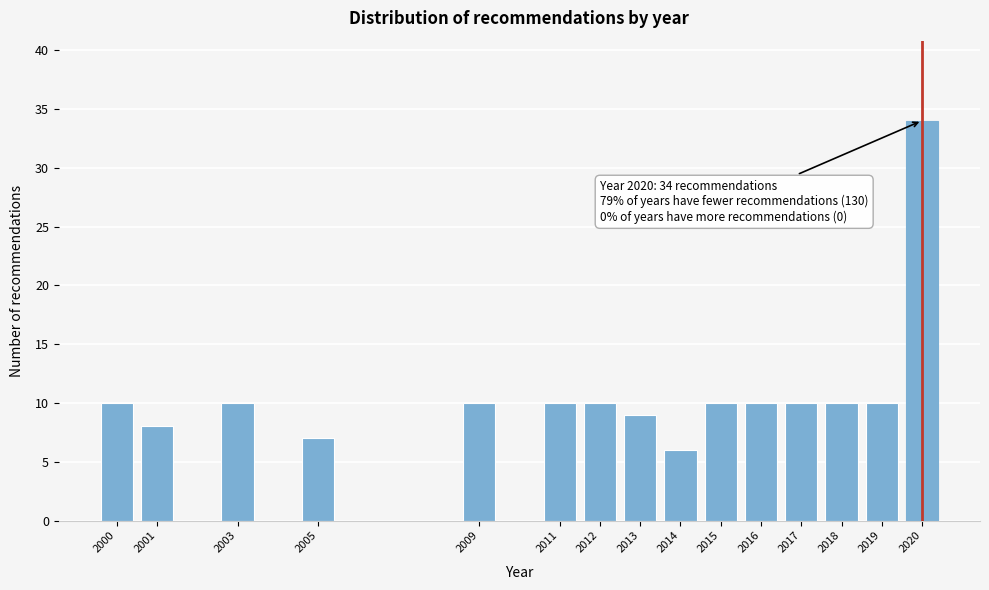

Reading left to right, transcribe all the data shown in this chart.

10	8	10	7	10	10	10	9	6	10	10	10	10	10	34